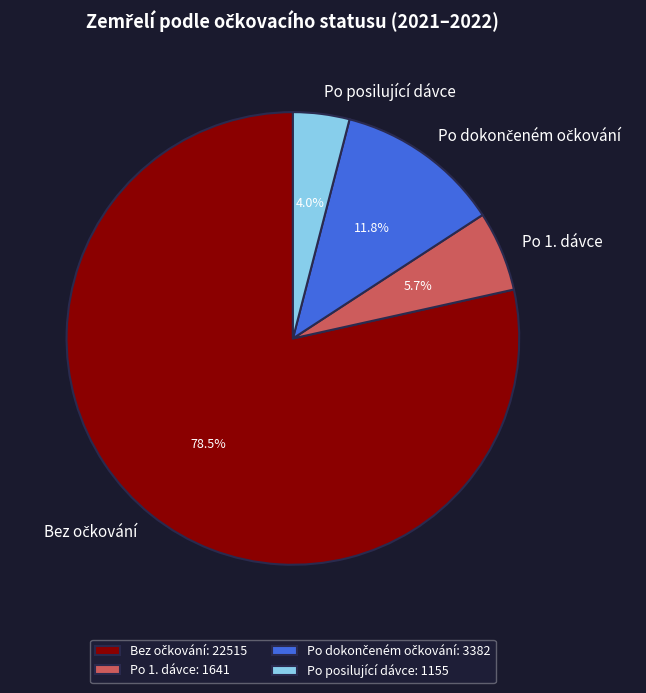

What percentage is NOT represented by Po 1. dávce?

94.3%